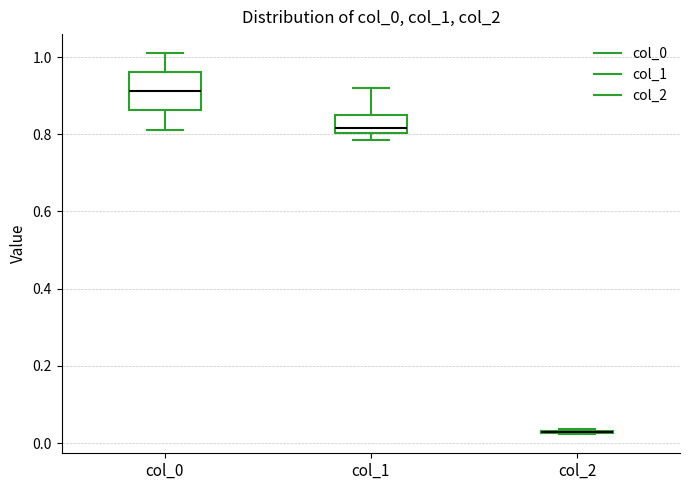

Reading left to right, transcribe this box plot: for each box, give where its median line is, the range the box spans, and where its two whiskers end, as read against the y-axis. The values are not printed on the chart, so give them approximately, as read against the axis.

col_0: median 0.92, box 0.86 to 0.96, whiskers 0.82 to 1.02
col_1: median 0.82, box 0.80 to 0.86, whiskers 0.78 to 0.92
col_2: box collapsed to a line at 0.02, whiskers 0.02 to 0.04